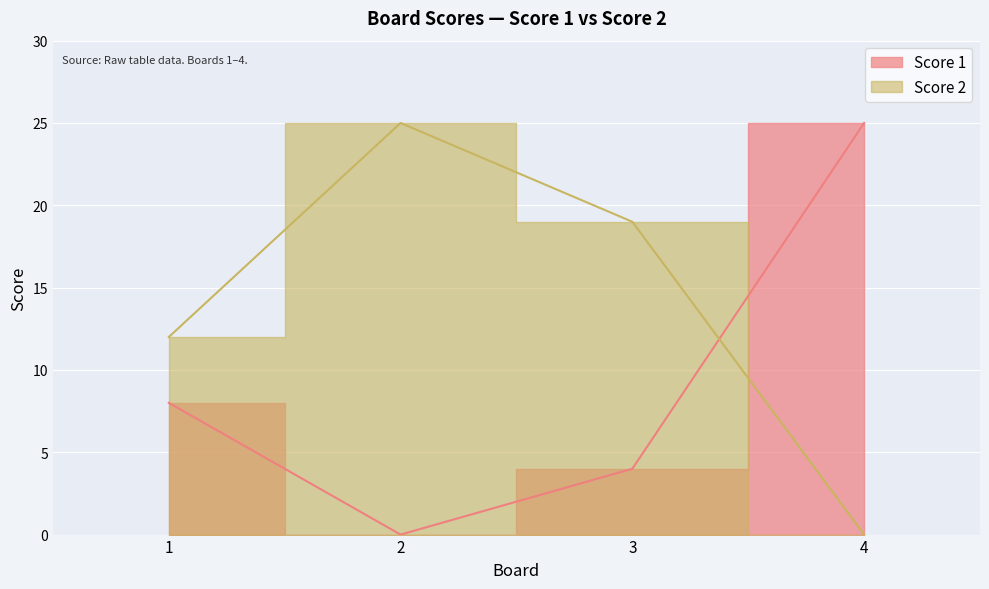

What is the maximum value shown in the chart?

25